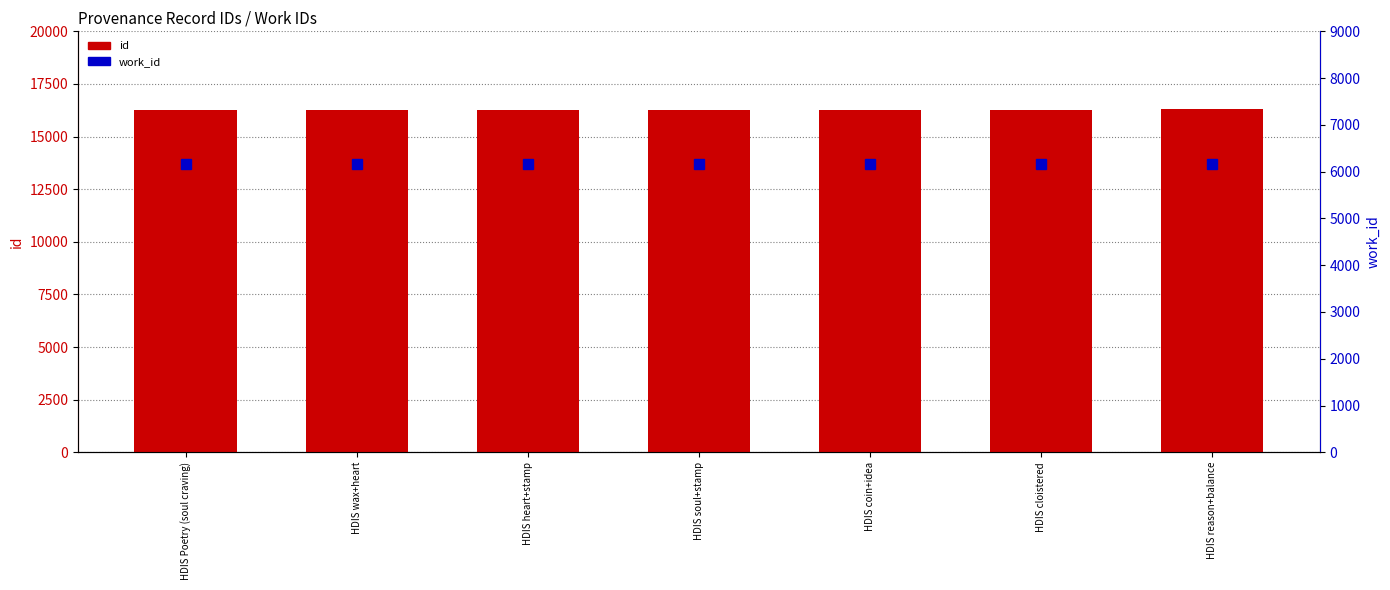

Where is id nearest to the value 16297?

HDIS cloistered